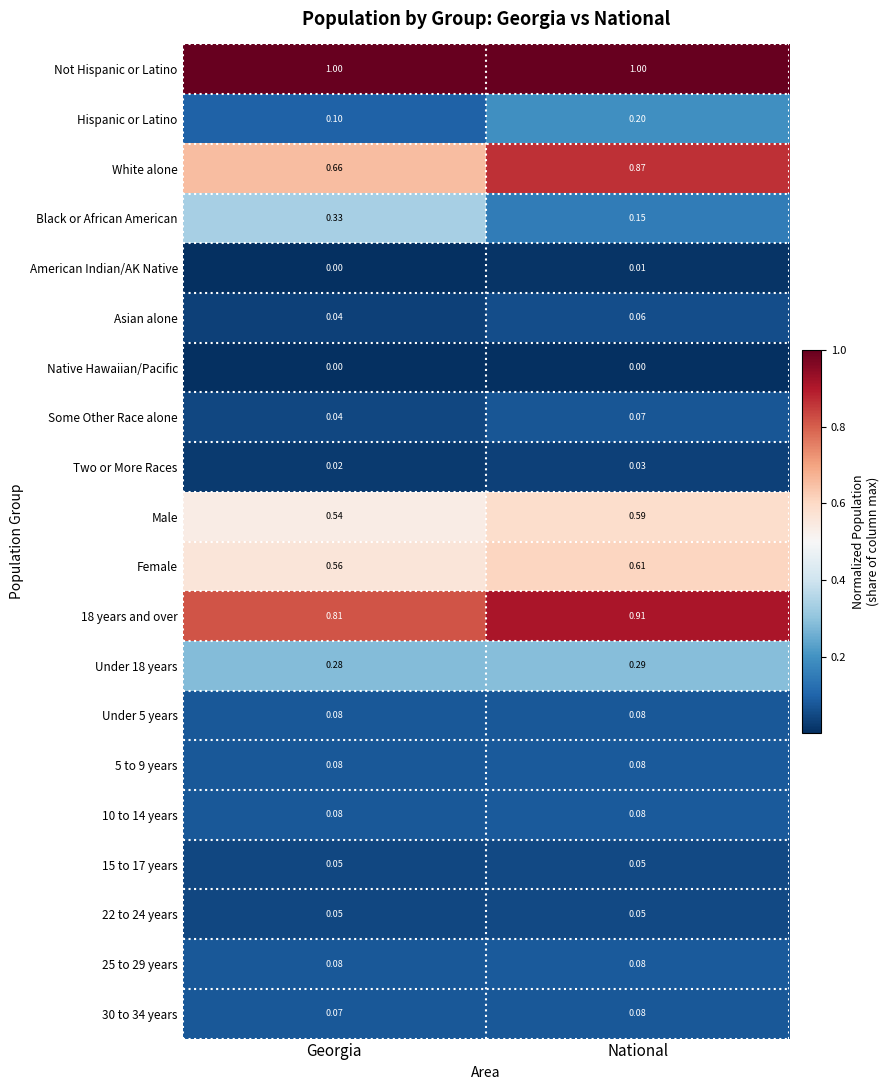

What is the difference between the highest and lowest values at National?

1.0